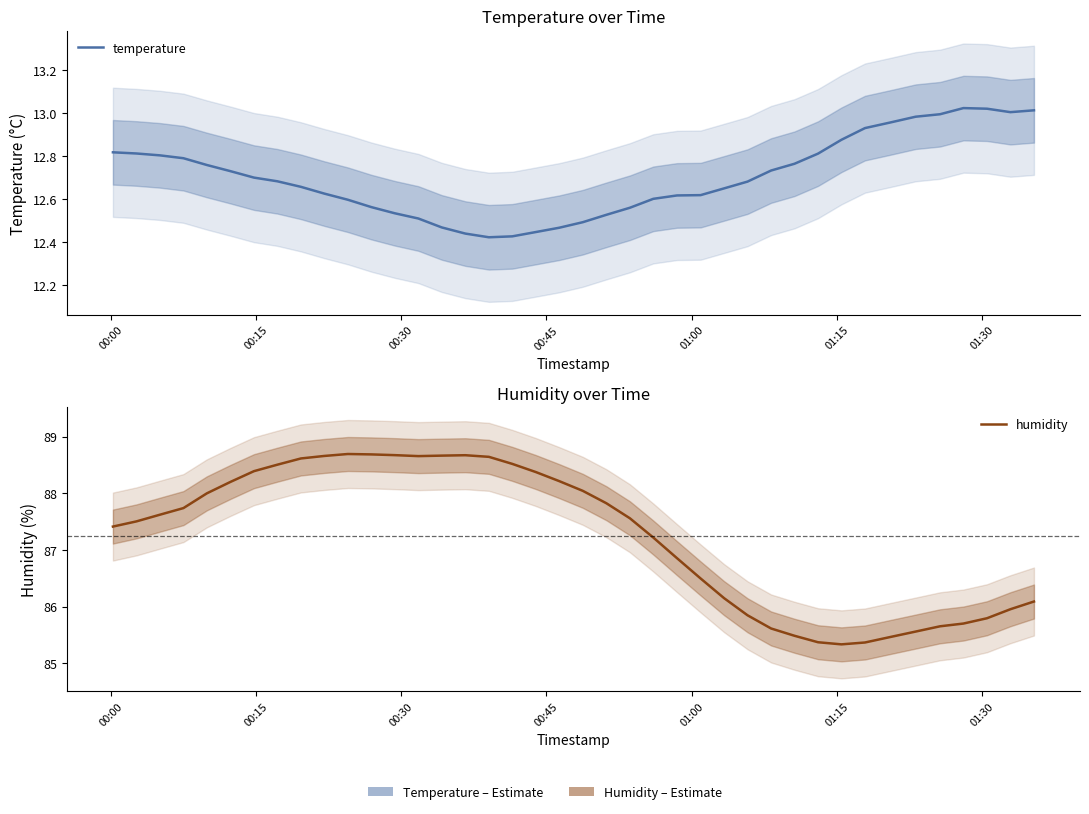

What is the difference between the maximum and second lowest values in the temperature series?

0.6